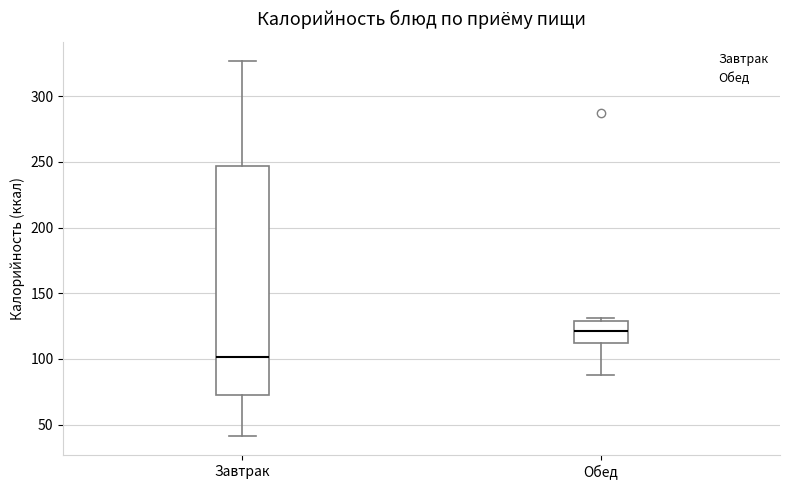

Which box is the tallest, from its lower edge to its upper edge?

Завтрак